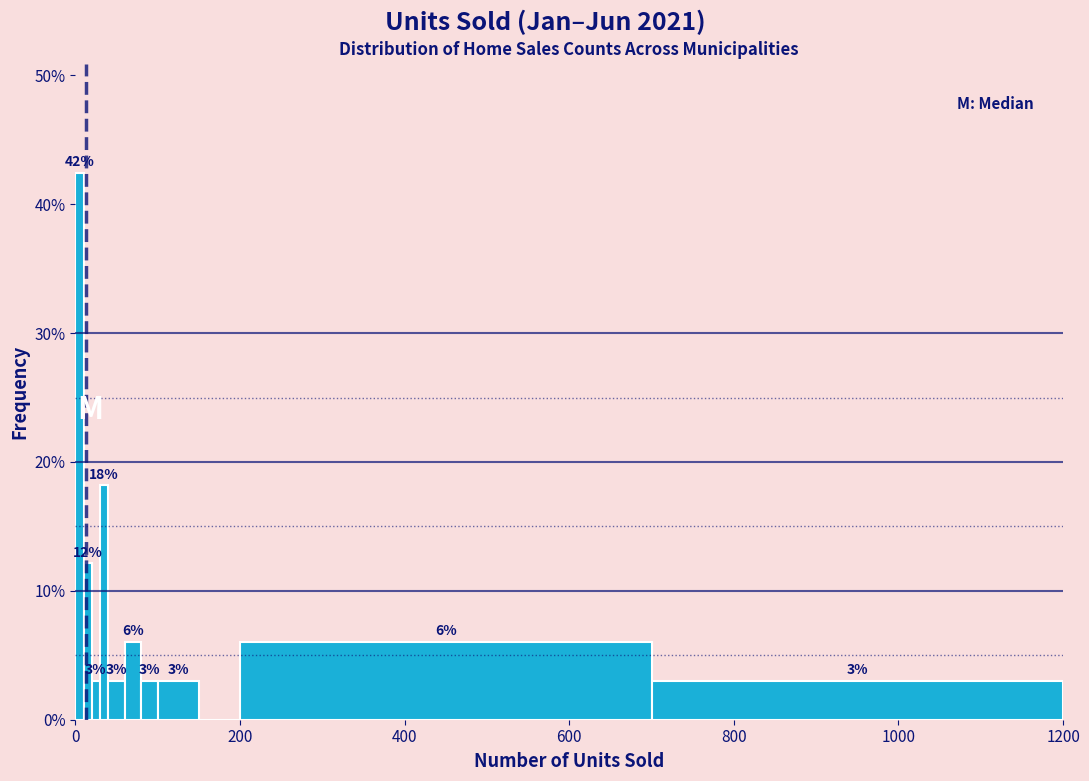

Around what value on the x-axis is the tallest bar? Give the approximate position of its centre, as read against the axis.

0